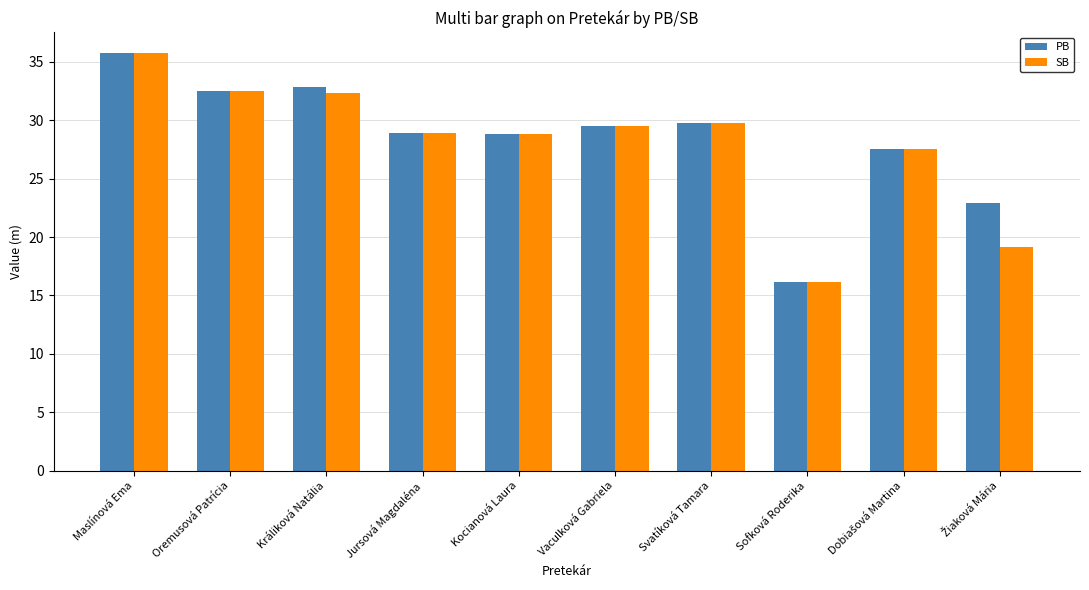

How many bars are there in each group?

2